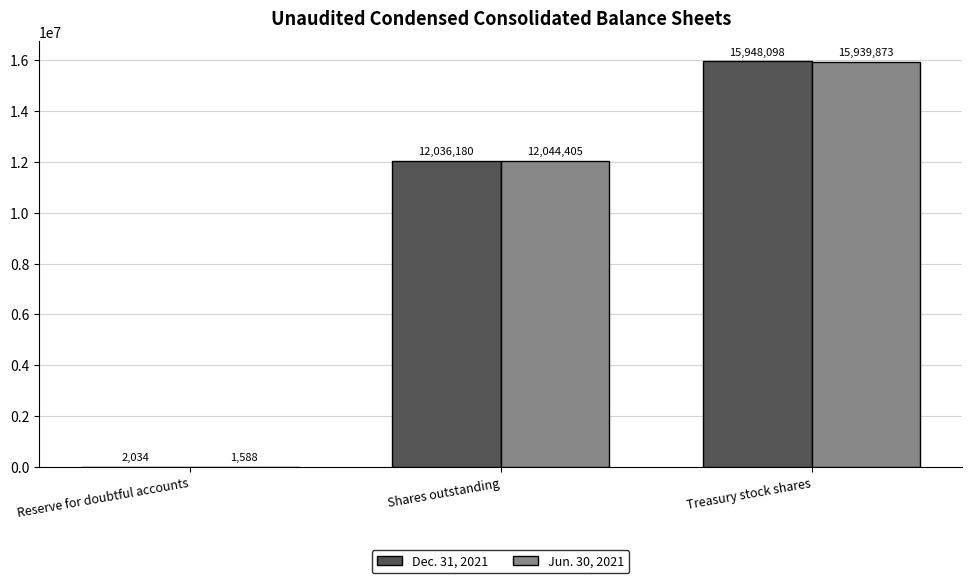

True or false: Dec. 31, 2021 has a value of 16614735 at Shares outstanding.

False